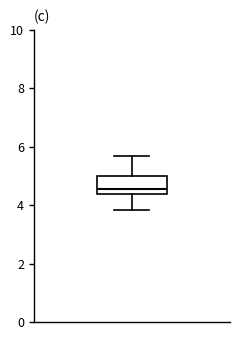

Read this box plot against the y-axis: the position of the median line, the range covered by the box, and the ends of both whiskers. The values are not printed on the chart, so give them approximately, as read against the axis.

median 4.6, box 4.4 to 5.0, whiskers 3.8 to 5.8